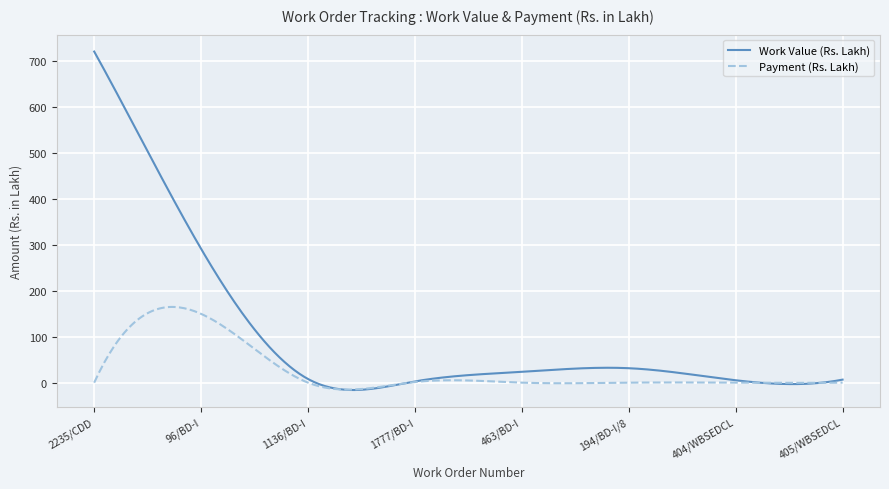

Rank the series by their average value, from lowest to highest.

Payment (Rs. Lakh), Work Value (Rs. Lakh)